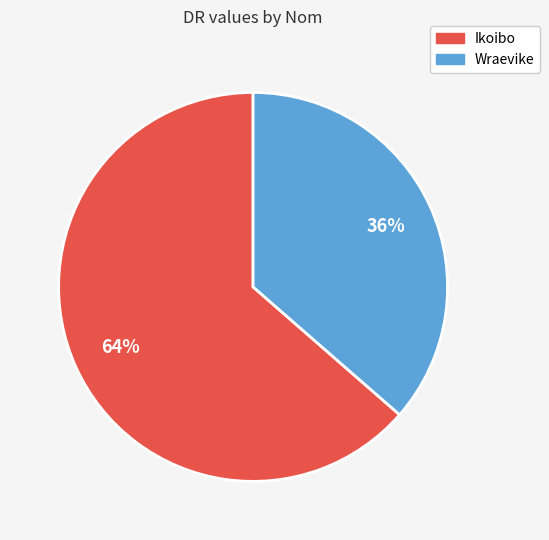

The Wraevike slice represents 36% of the pie. True or false?

True